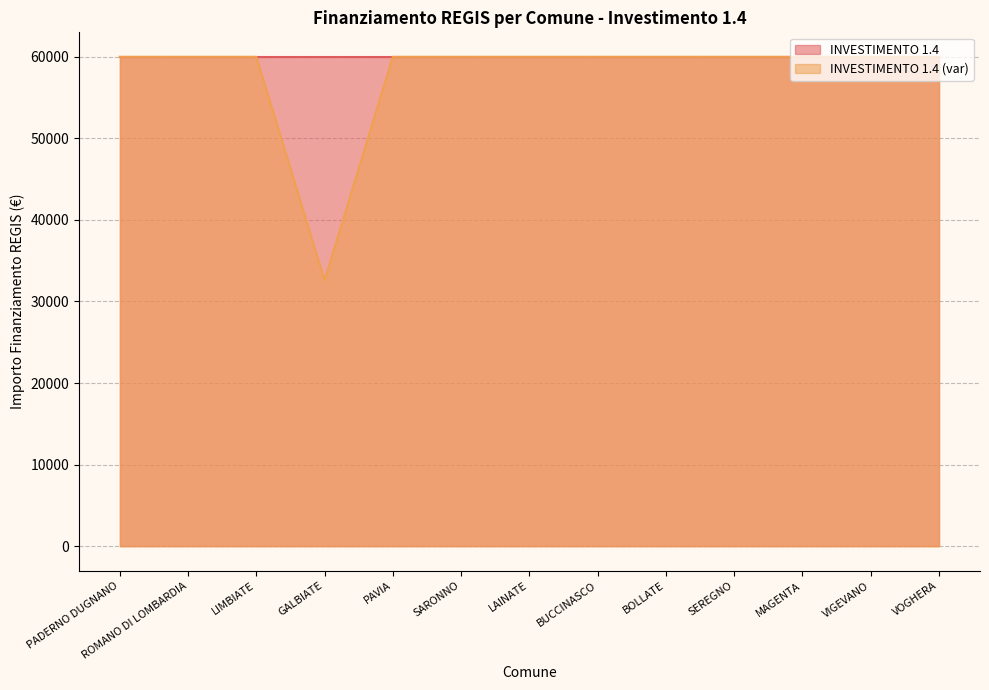

Is it true that the value at ROMANO DI LOMBARDIA is 91889?

False